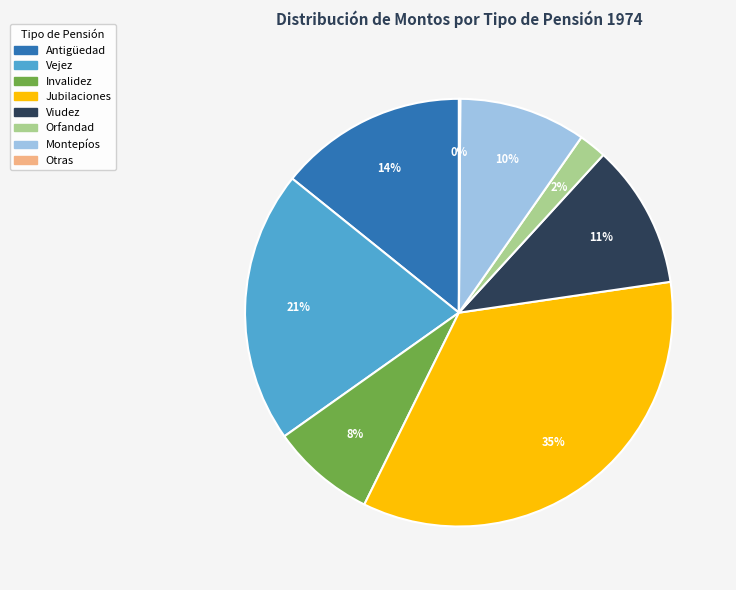

The Jubilaciones slice represents 20% of the pie. True or false?

False